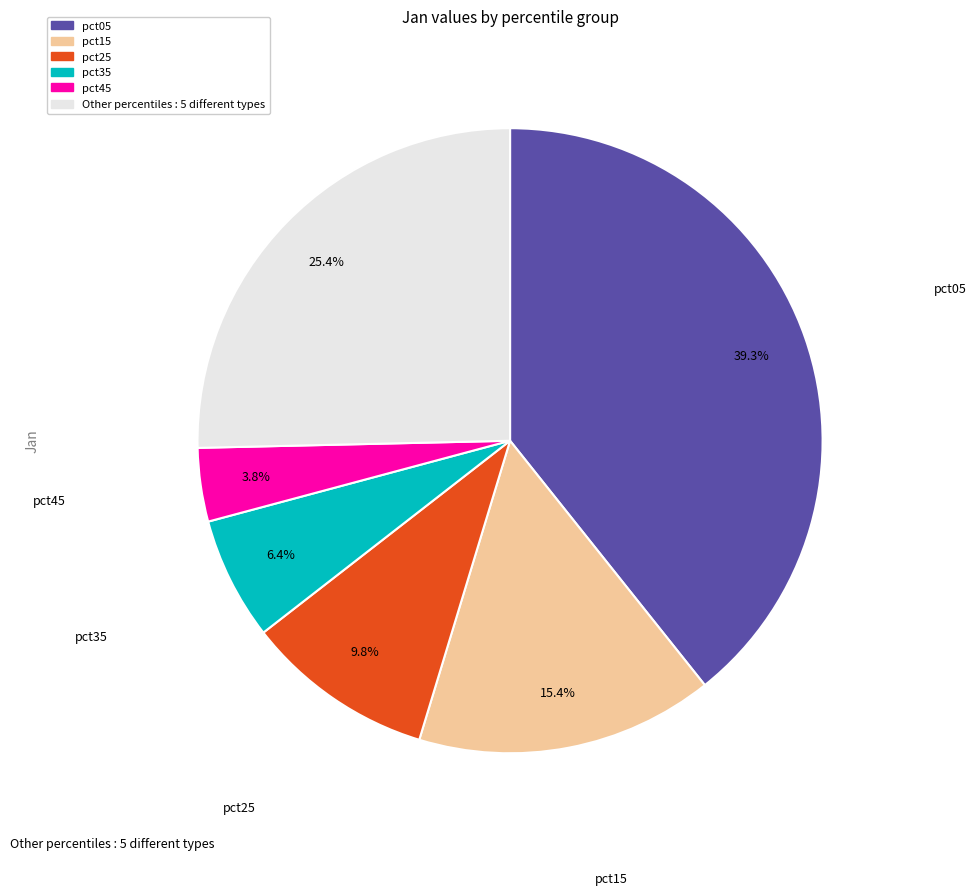

Is there a majority slice in this chart?

No